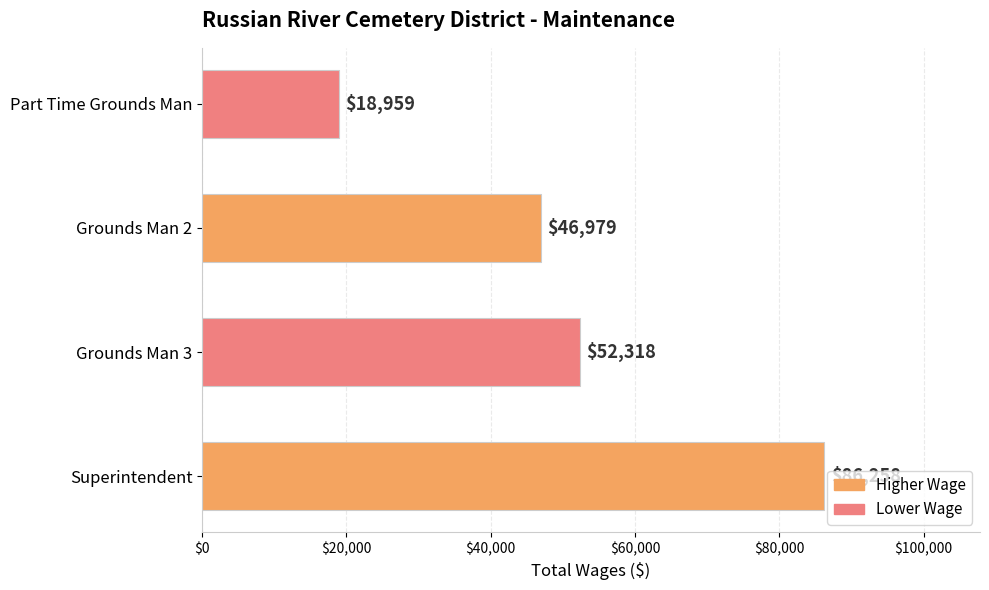

How many bars are there in total?

4